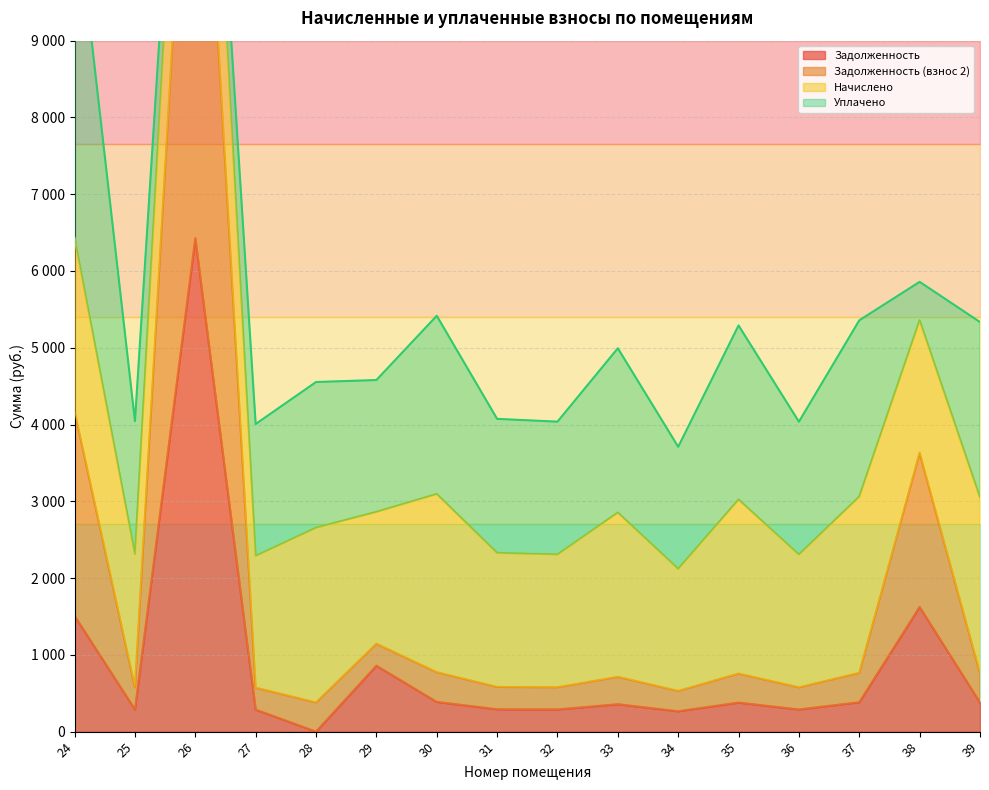

True or false: zadolzhennost has a value of 501.9 at 25.

False